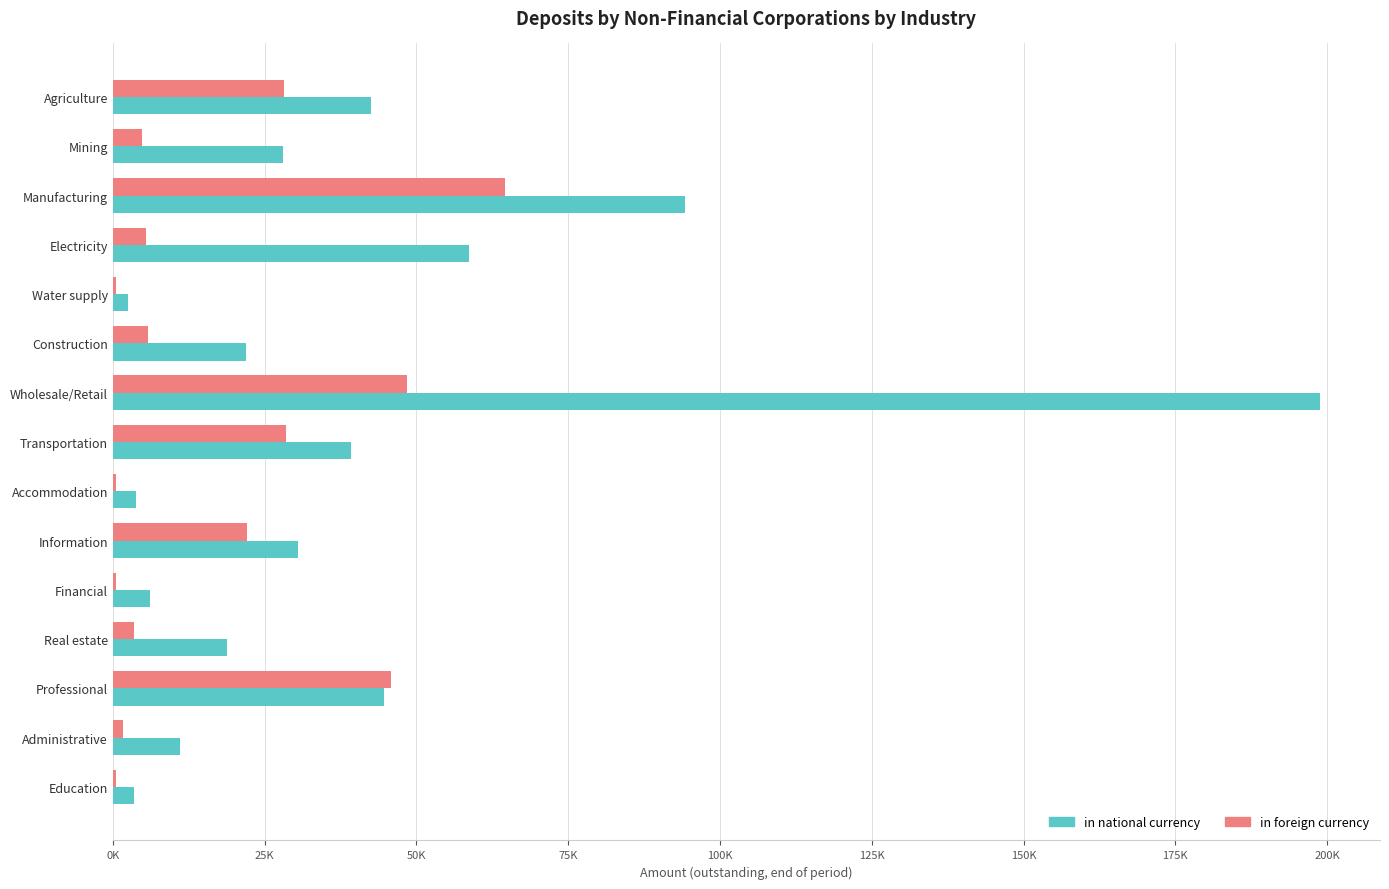

Rank the series by their maximum value, from highest to lowest.

in national currency, in foreign currency